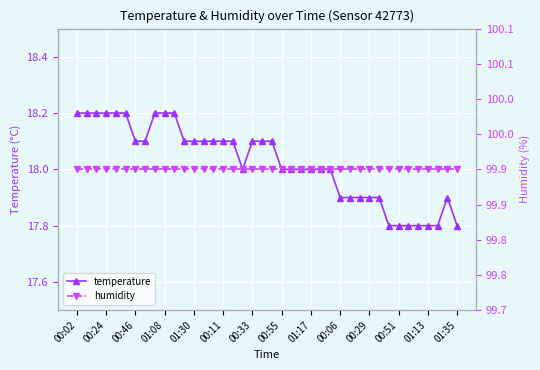

The value of temperature at 00:02 is 32.5. True or false?

False